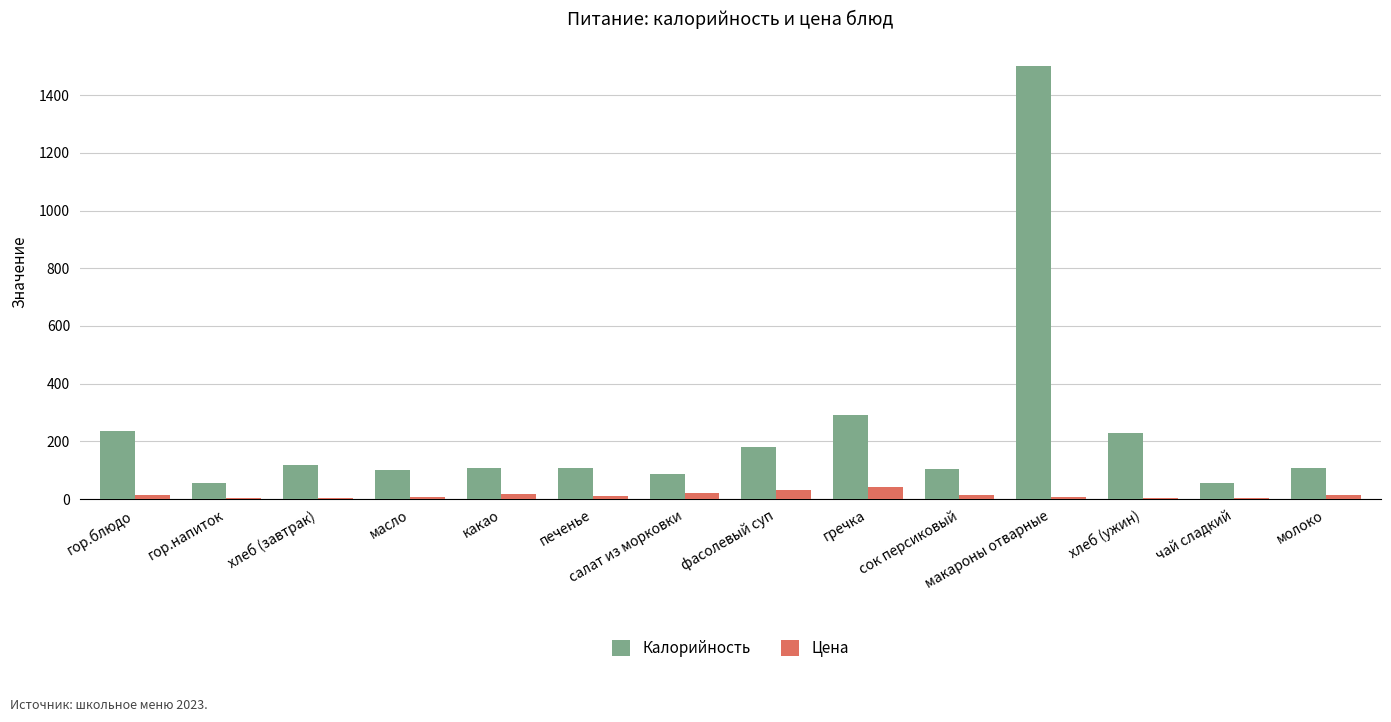

The value of Калорийность at гор.блюдо is 93.2. True or false?

False